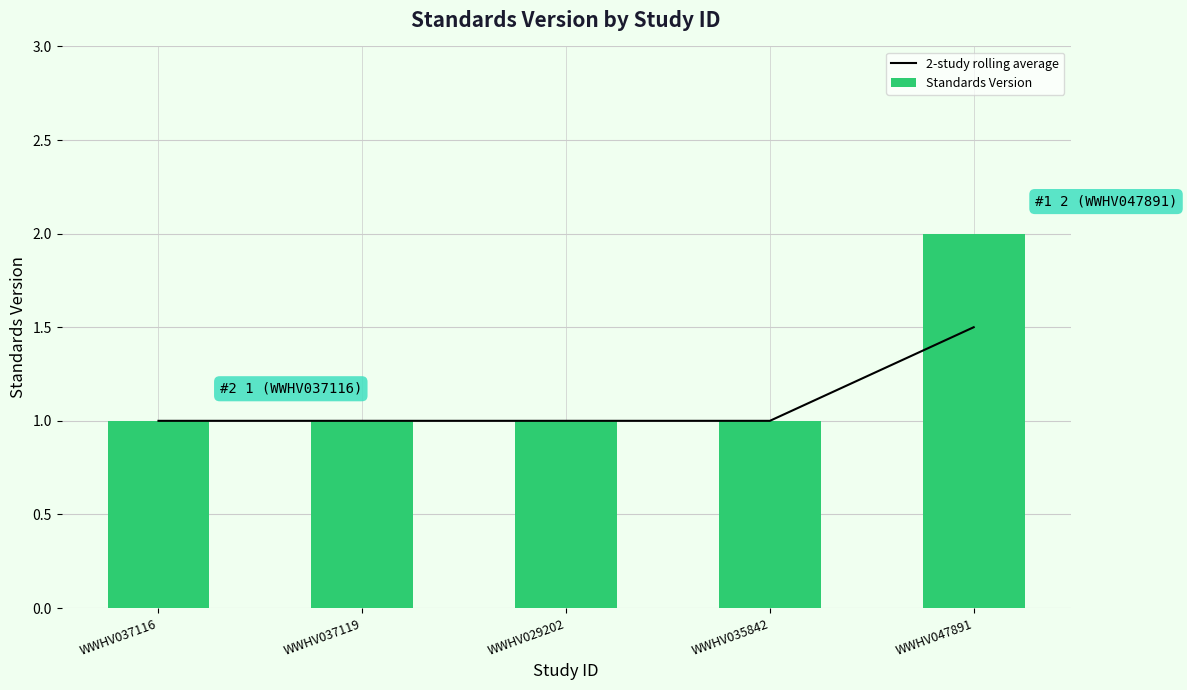

Which series changed the most between WWHV037116 and WWHV029202?

2-study rolling average